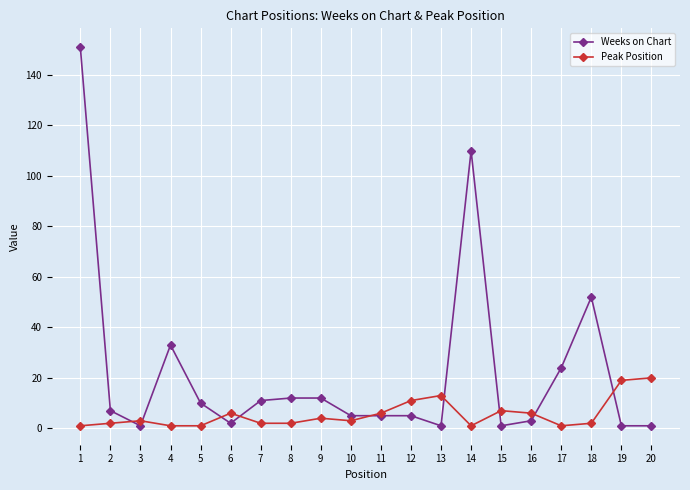

Rank the series at 3 from highest to lowest value.

Peak Position, Weeks on Chart